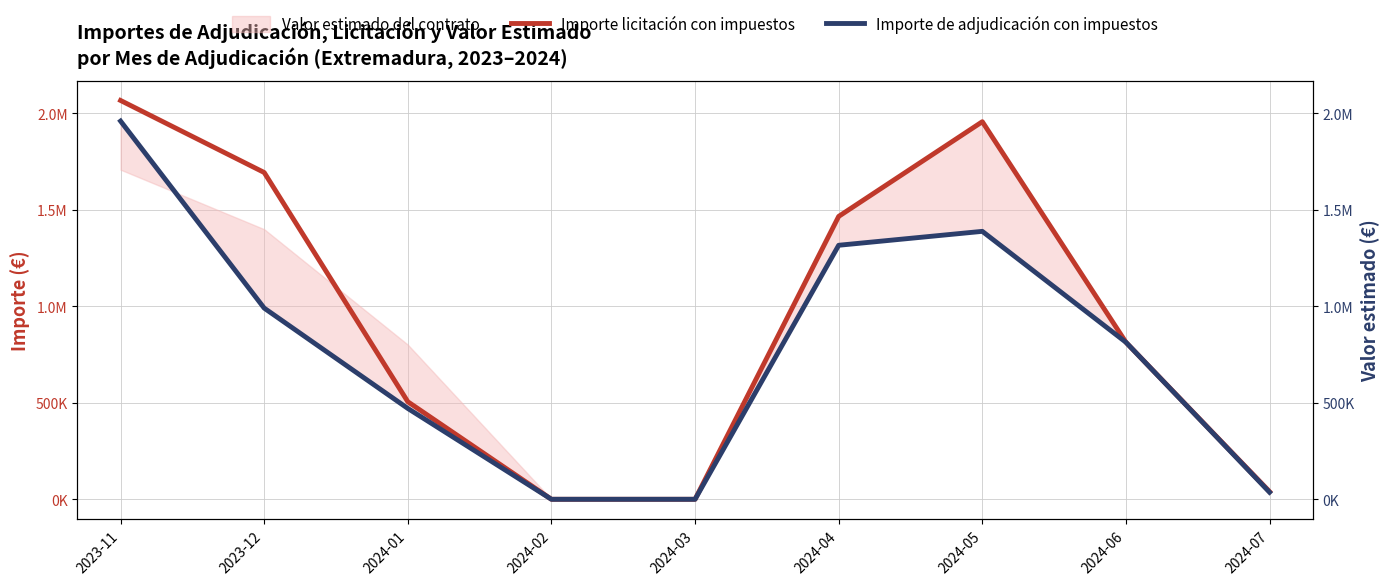

How many data points in Importe de adjudicación con impuestos are less than 813472?

4